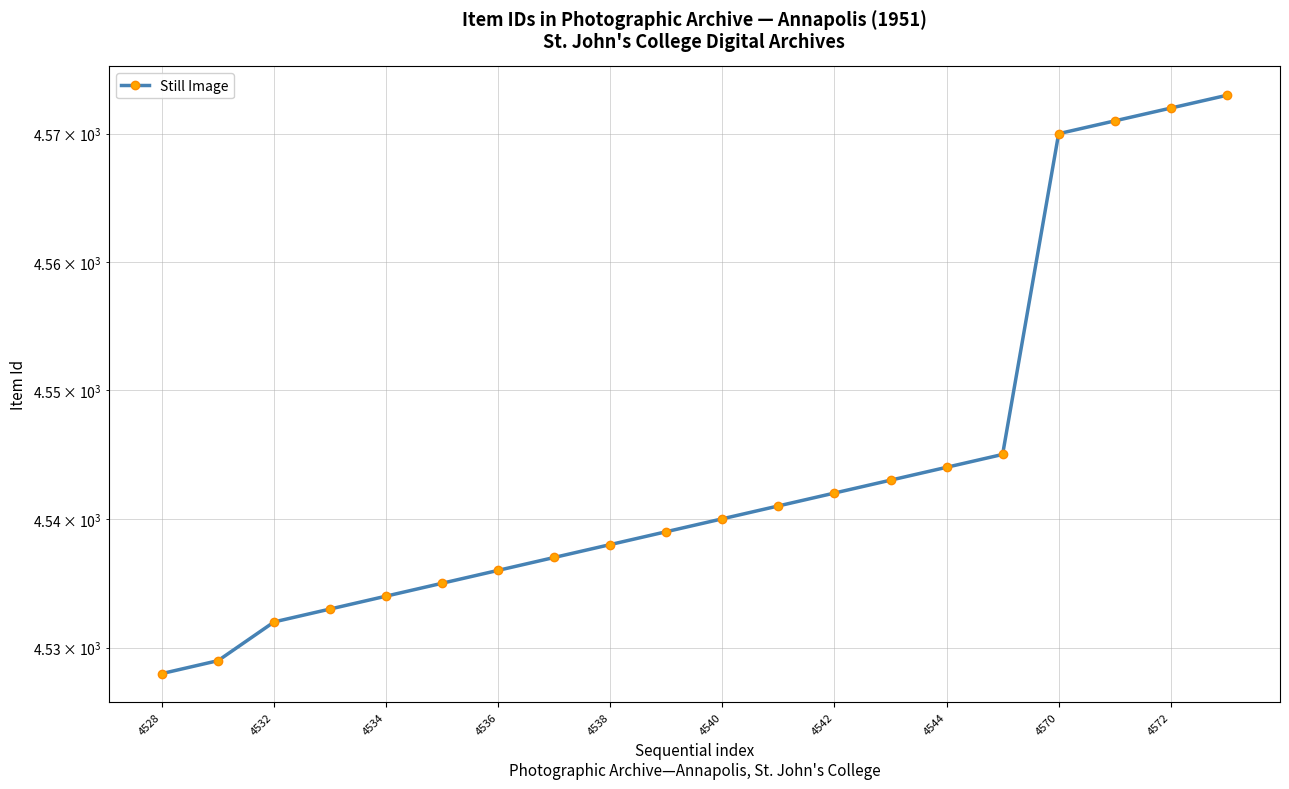

The value at 4540 is 4540. True or false?

True